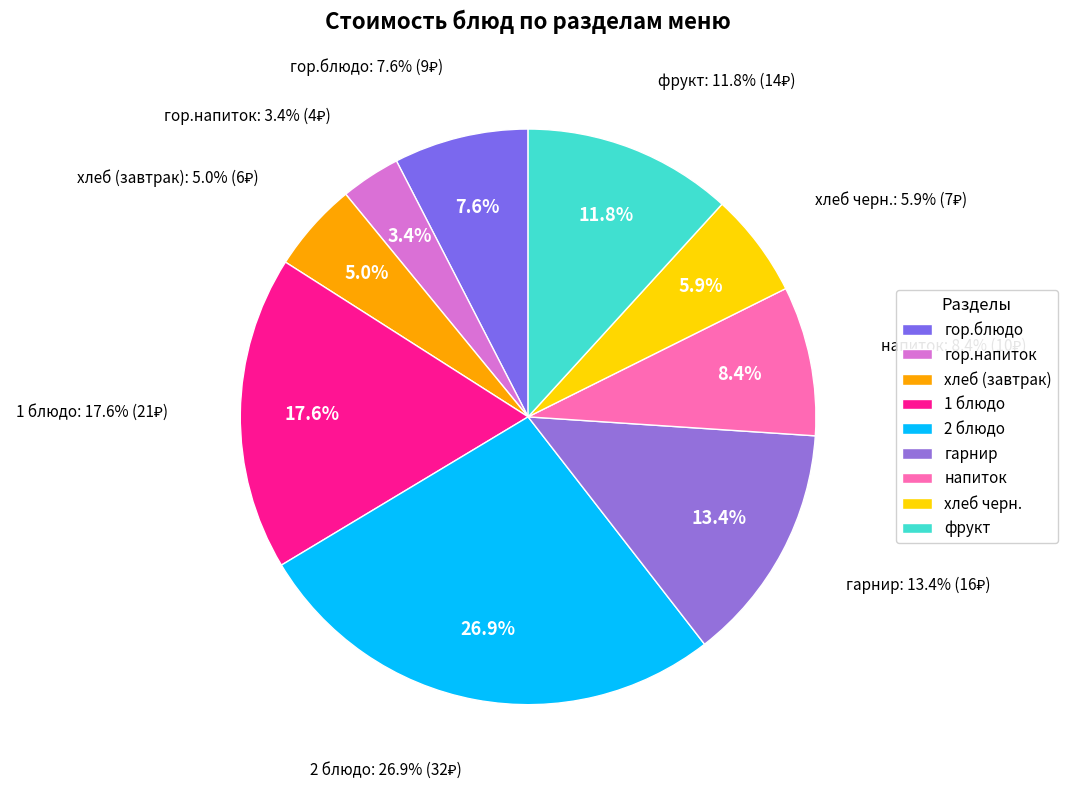

What is the total percentage of напиток and хлеб (завтрак)?

13.4%